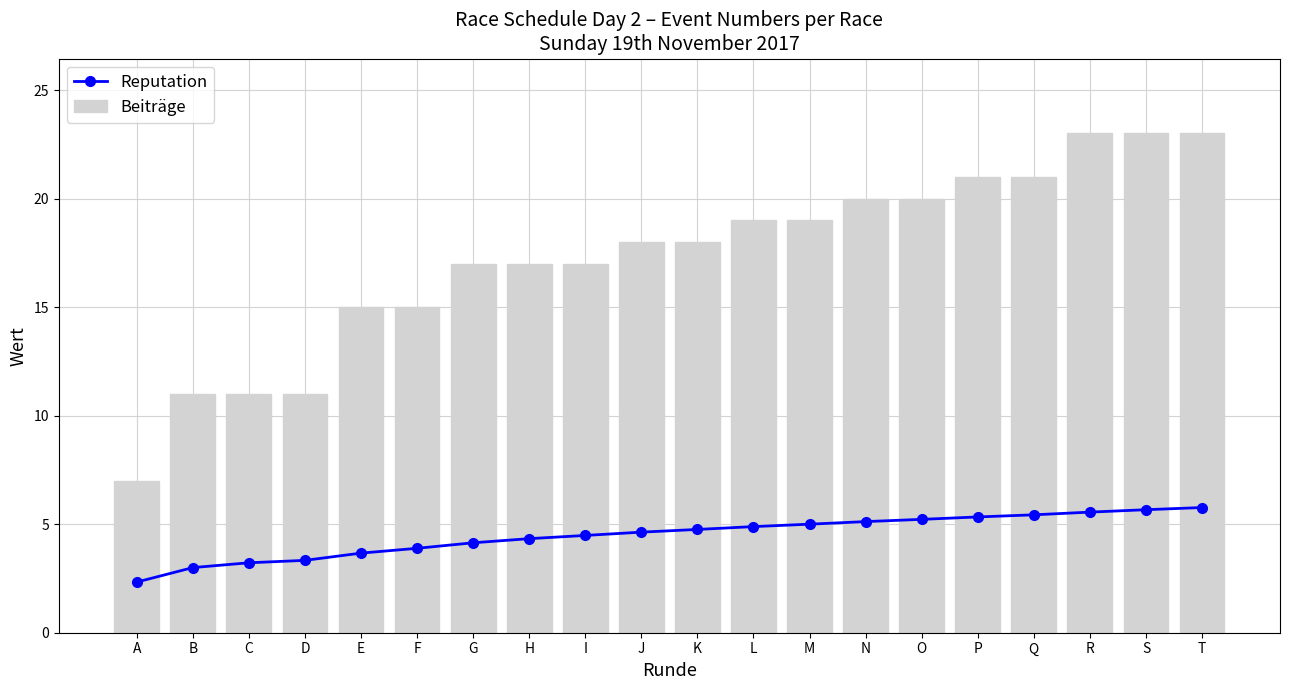

What is the total value across all series at F?

18.9